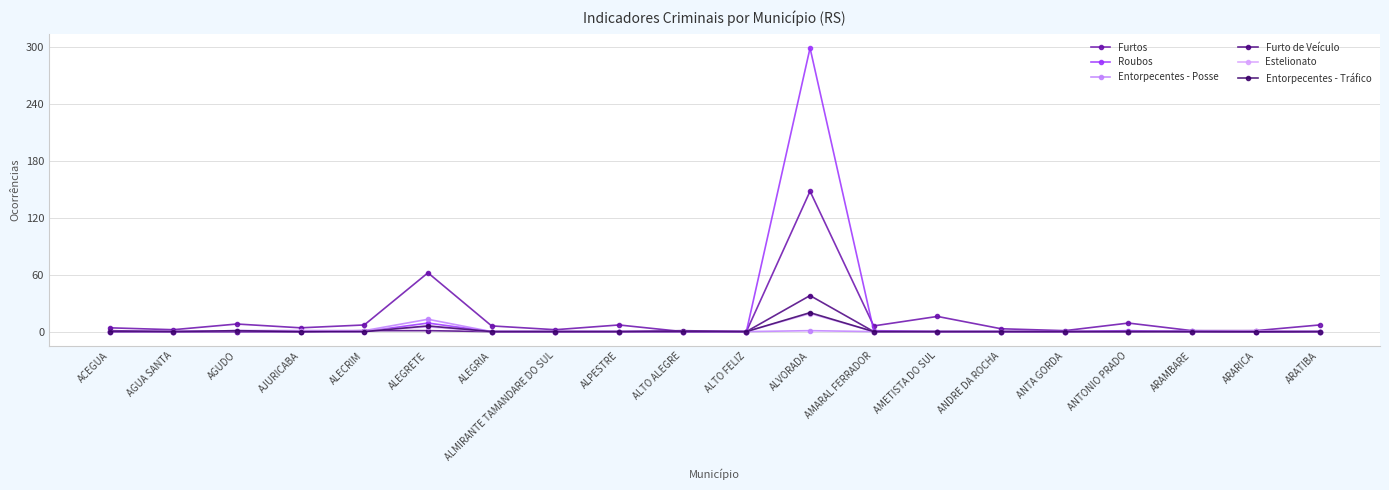

True or false: Entorpecentes - Posse and Entorpecentes - Tráfico intersect in this chart.

False